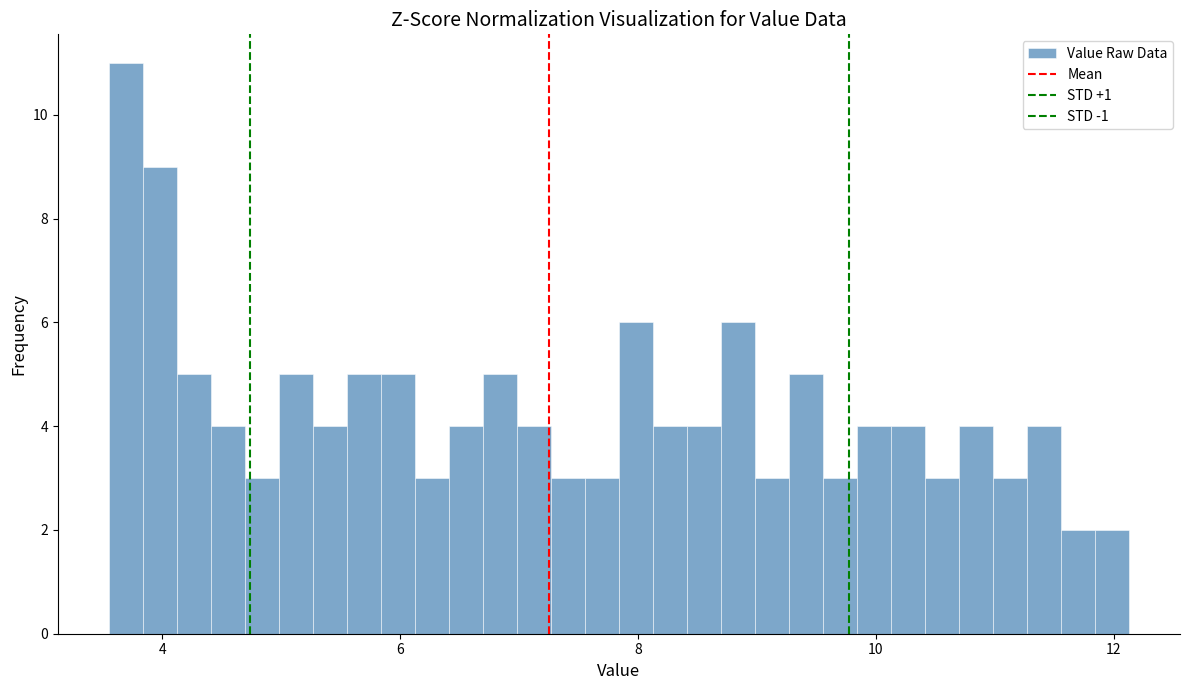

Around what value on the x-axis is the tallest bar? Give the approximate position of its centre, as read against the axis.

3.6